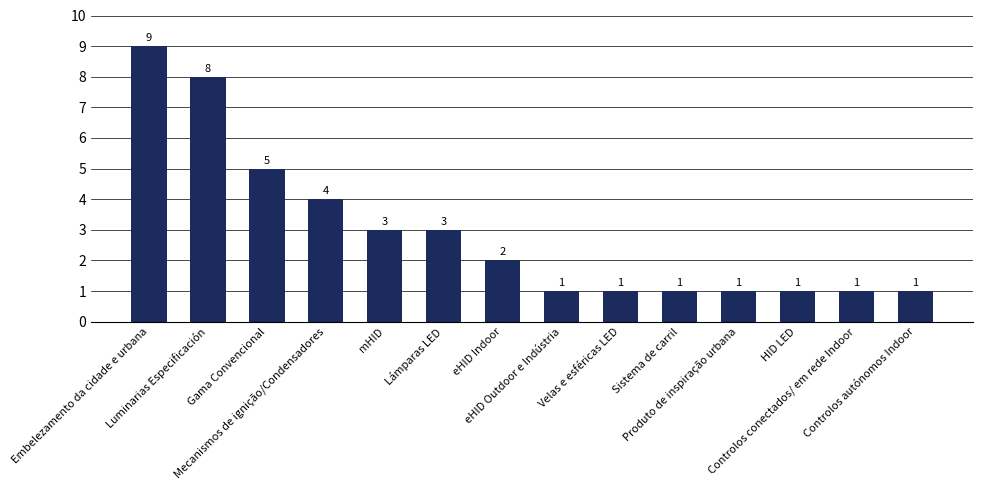

What is the maximum value shown in the chart?

9